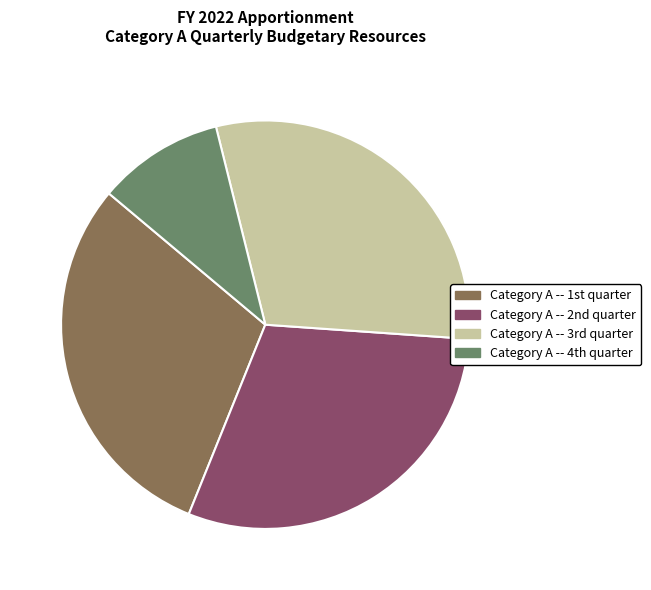

How many segments does this pie chart have?

4